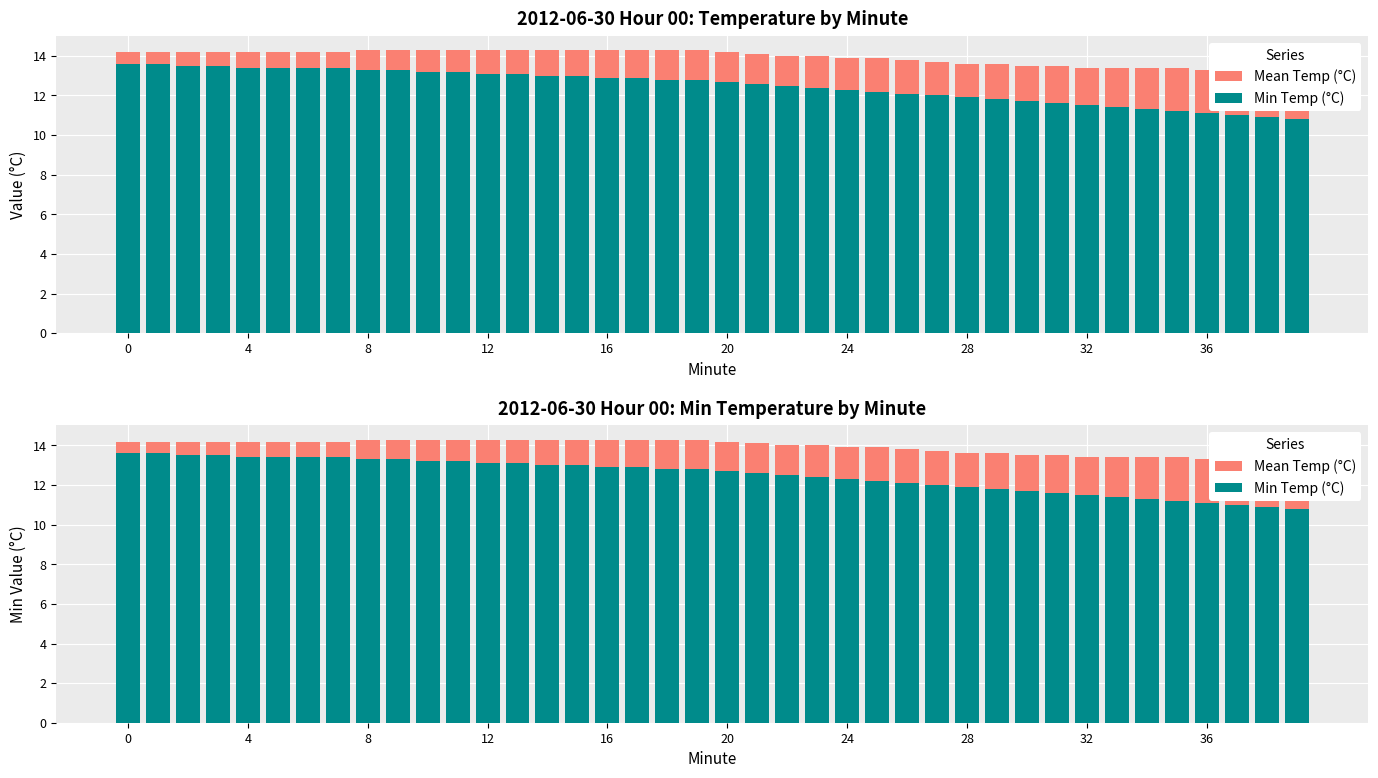

Reading left to right, transcribe all the data shown in this chart.

Mean Temp (°C): 14.2	14.2	14.2	14.2	14.2	14.2	14.2	14.2	14.3	14.3	14.3	14.3	14.3	14.3	14.3	14.3	14.3	14.3	14.3	14.3	14.2	14.1	14.0	14.0	13.9	13.9	13.8	13.7	13.6	13.6	13.5	13.5	13.4	13.4	13.4	13.4	13.3	13.3	13.3	13.3
Min Temp (°C): 13.6	13.6	13.5	13.5	13.4	13.4	13.4	13.4	13.3	13.3	13.2	13.2	13.1	13.1	13.0	13.0	12.9	12.9	12.8	12.8	12.7	12.6	12.5	12.4	12.3	12.2	12.1	12.0	11.9	11.8	11.7	11.6	11.5	11.4	11.3	11.2	11.1	11.0	10.9	10.8